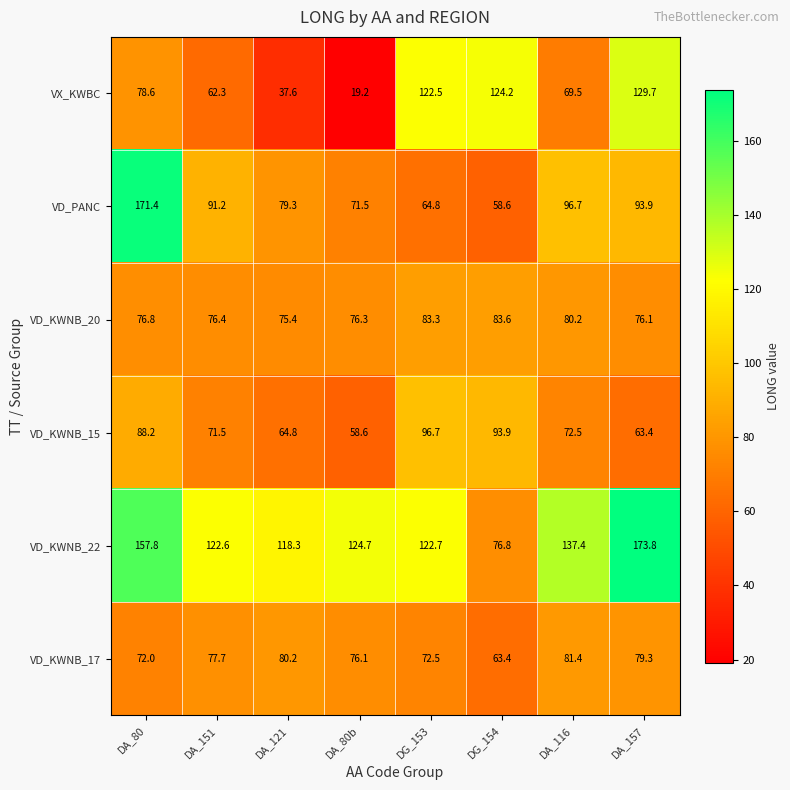

What is the approximate value of VX_KWBC at DA_80?

78.6